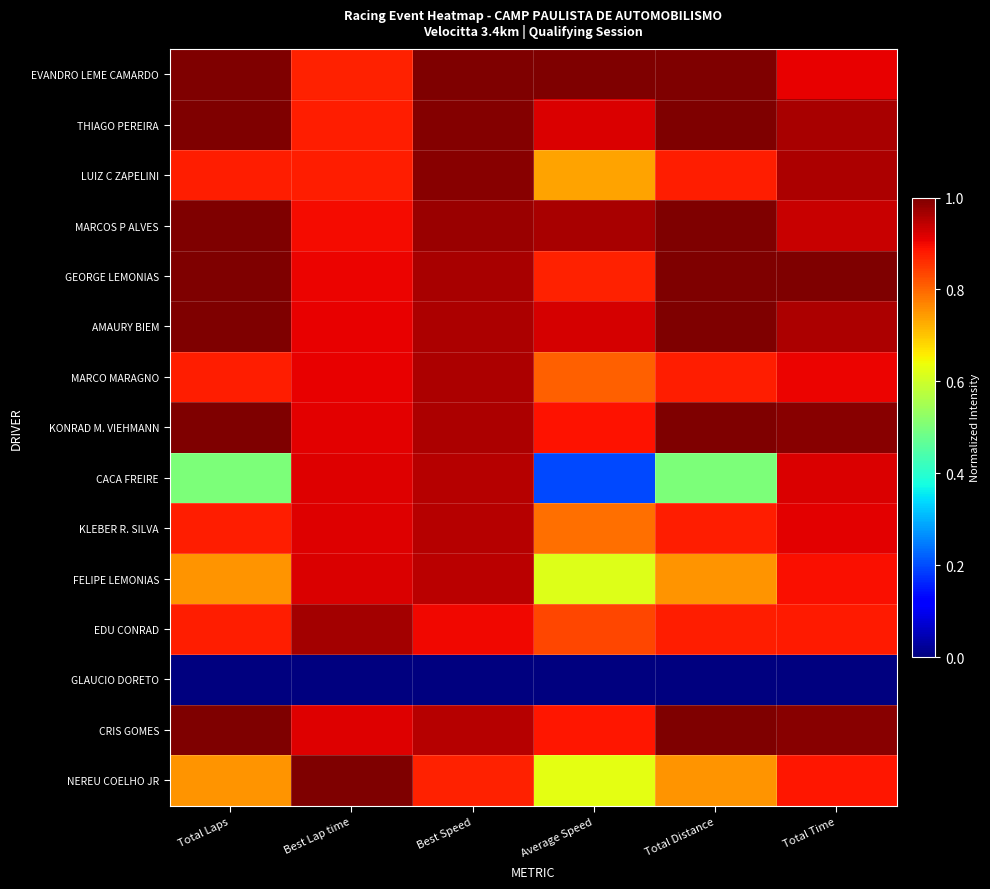

Which label corresponds to the smallest value in the chart?

Total Laps